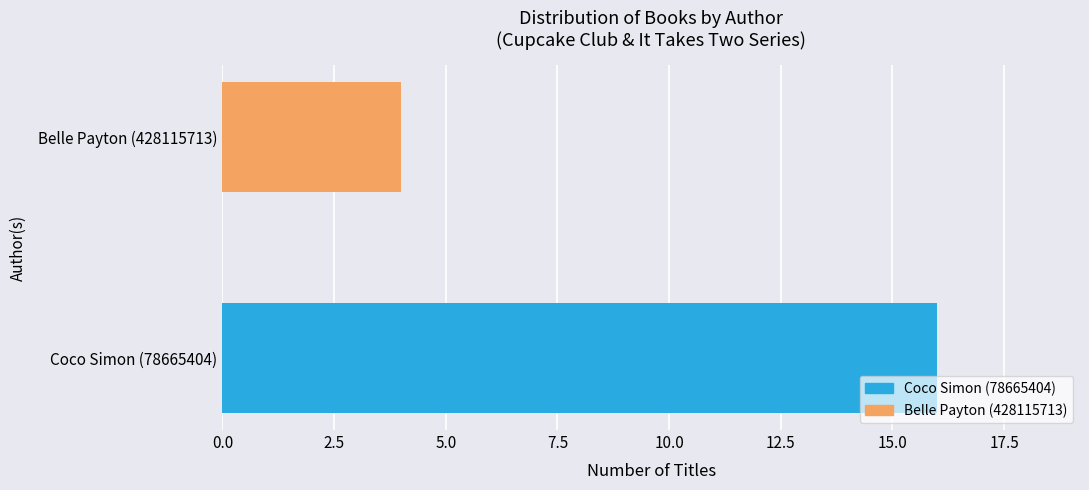

Which has a higher value, Belle Payton (428115713) or Coco Simon (78665404)?

Coco Simon (78665404)